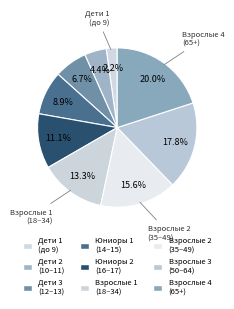

To the nearest percent, what is the average slice percentage?

11%